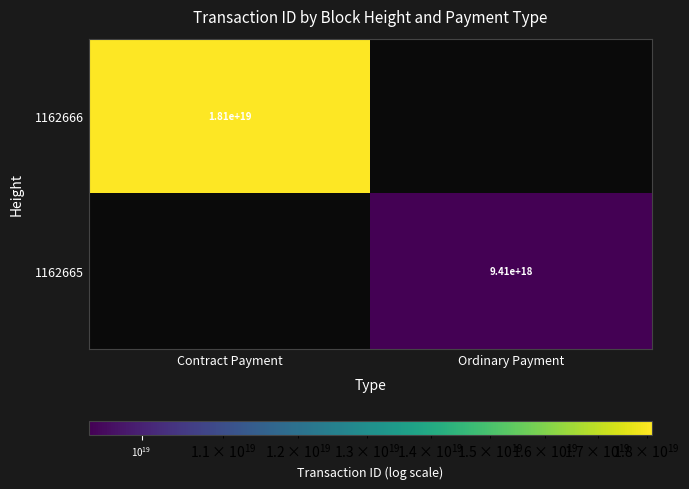

The value of 1162666 at Contract Payment is 5996852273289541632. True or false?

False